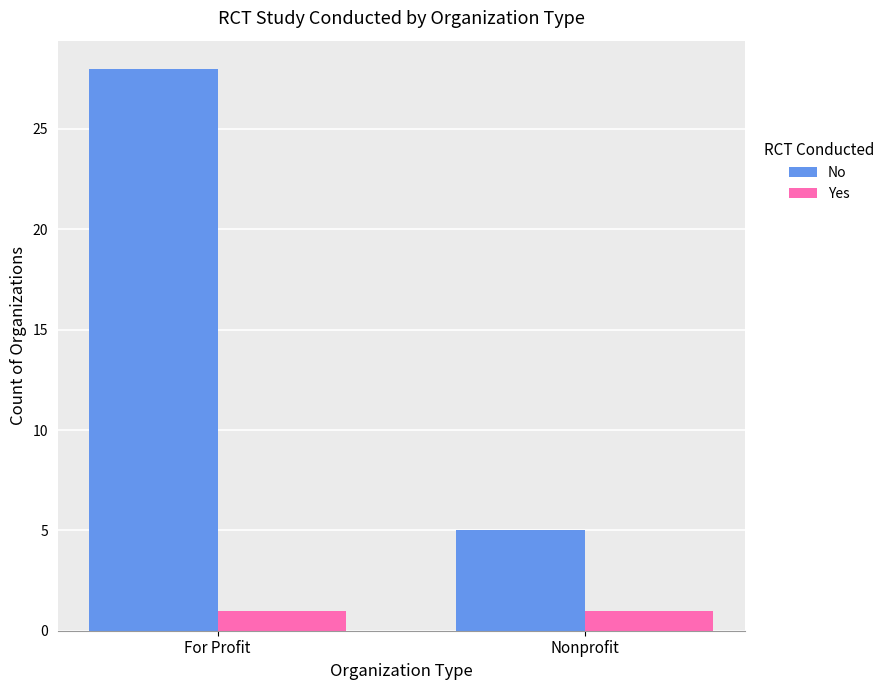

Count the number of data series in this chart.

2